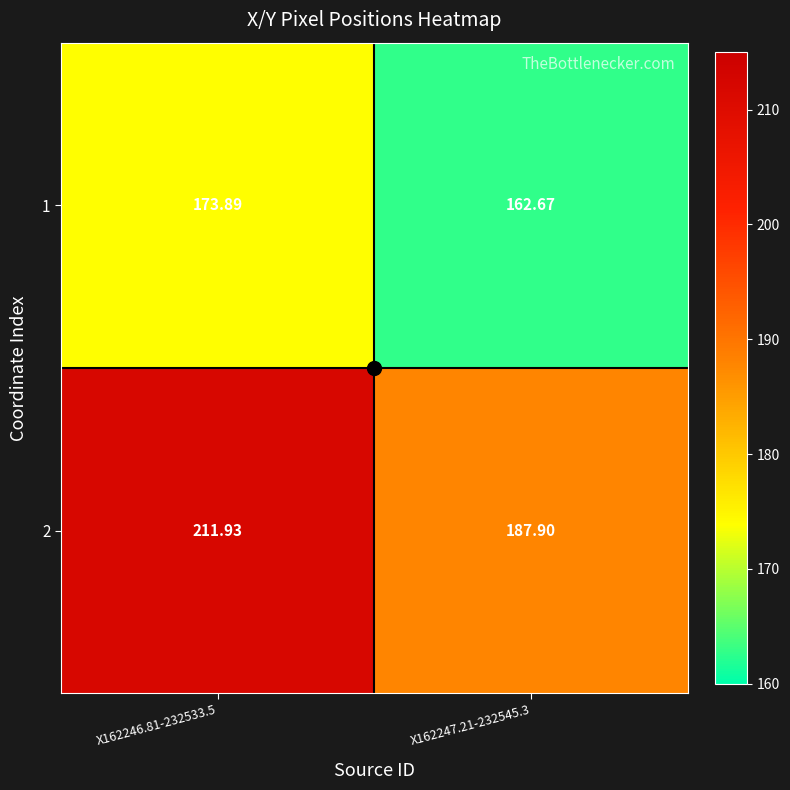

Reading left to right, what are all the values shown in this chart?

1: X162246.81-232533.5=173.9	X162247.21-232545.3=162.7
2: X162246.81-232533.5=211.9	X162247.21-232545.3=187.9